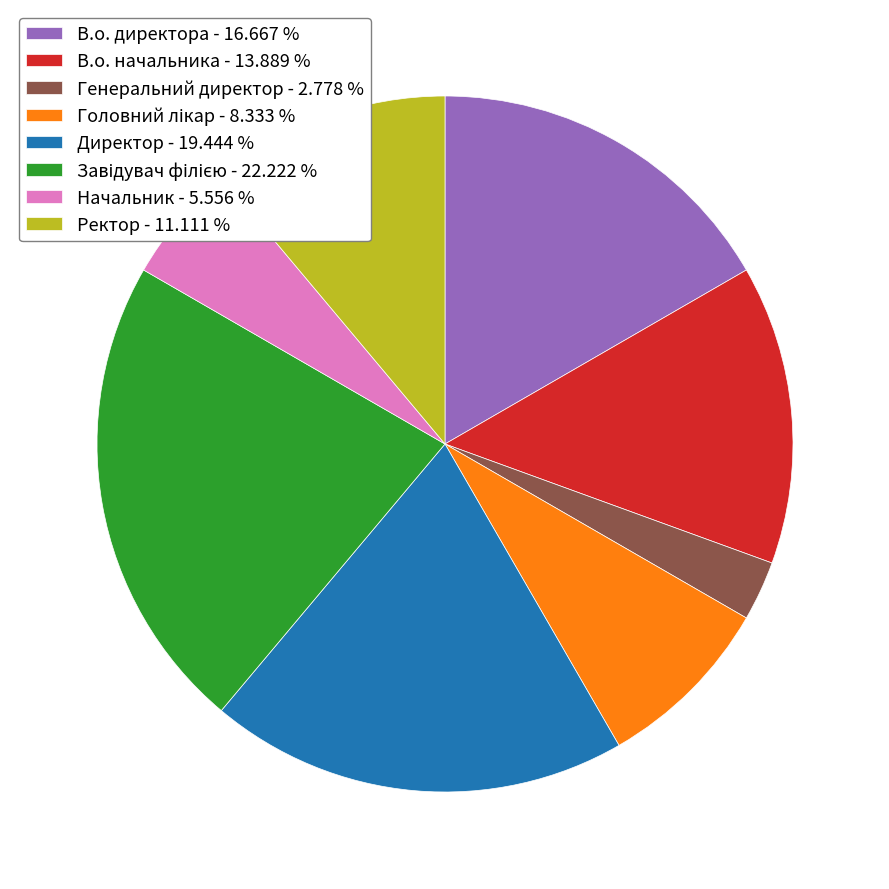

Combined, do Директор - 19.444 % and В.о. директора - 16.667 % account for over 50%?

No